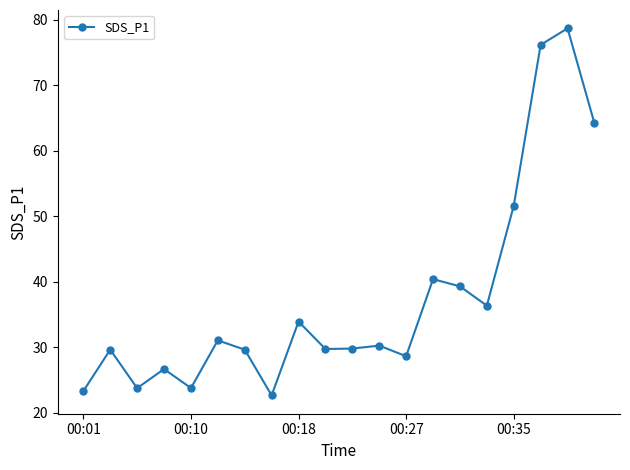

What is the maximum value shown in the chart?

78.7